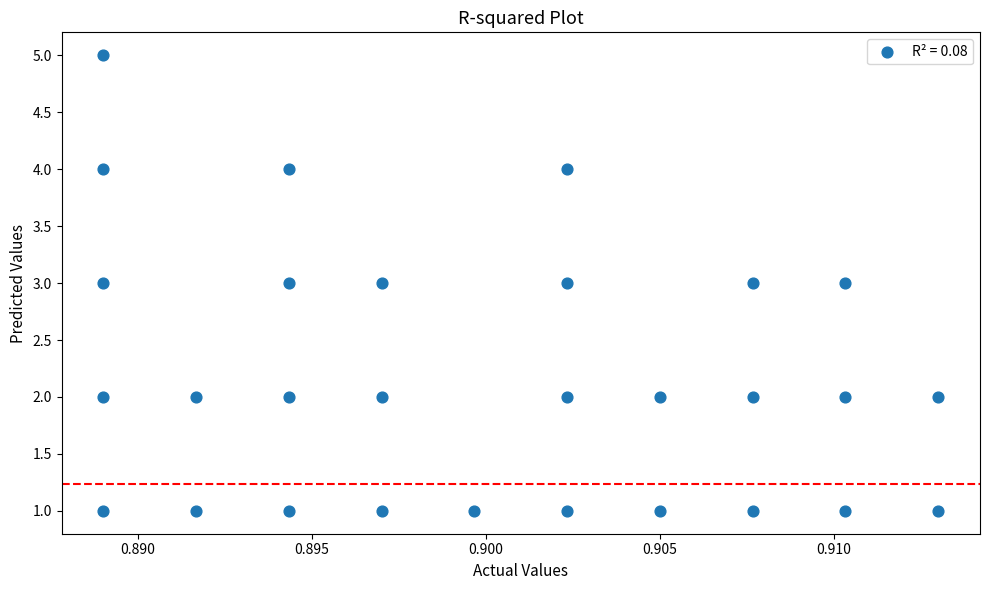

What is the range of Y values (max minus min)?

4